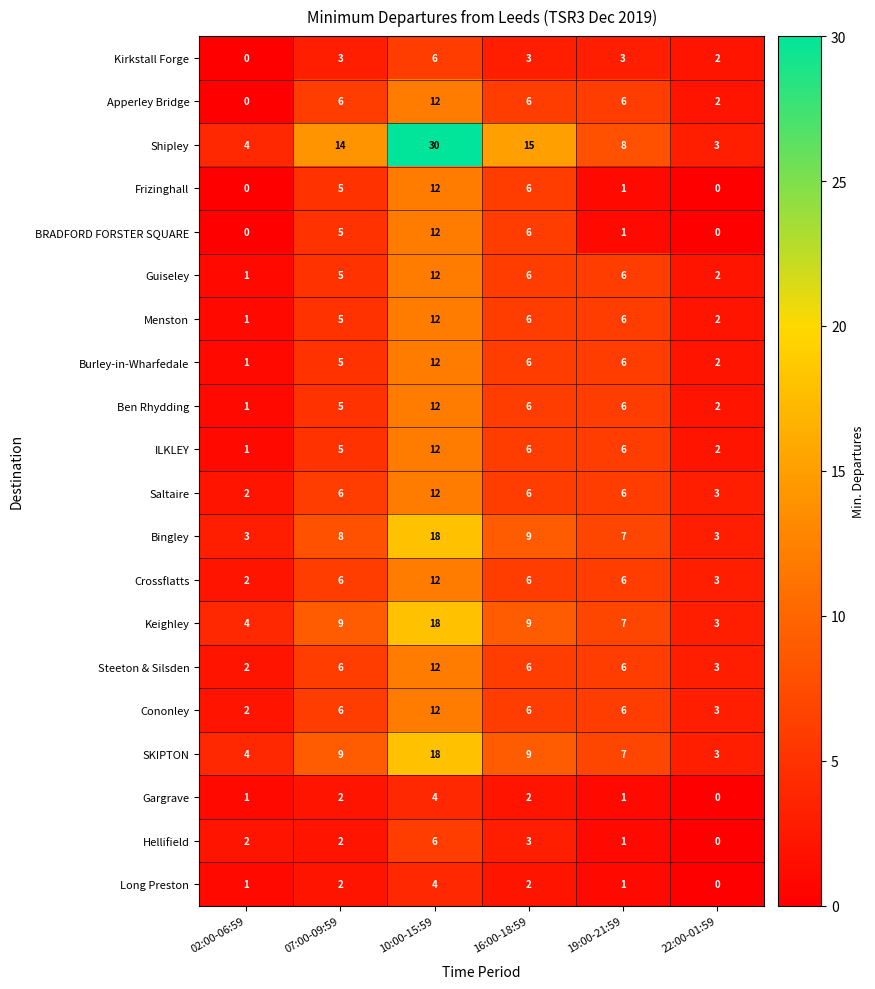

What is the difference between the maximum and second lowest values in the Bingley series?

15